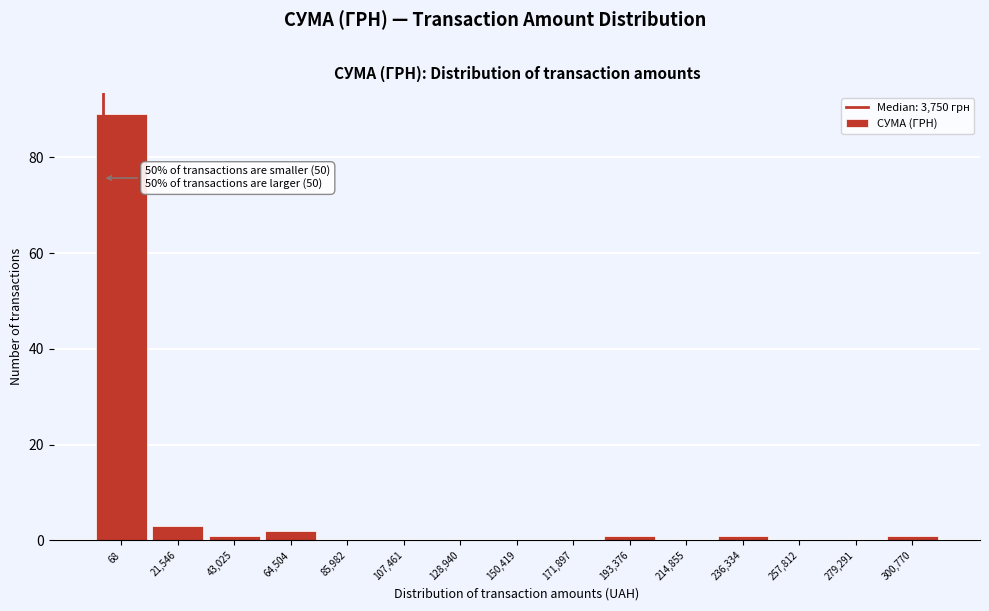

Reading left to right, extract all data points from this chart.

68=89	21,546=3	43,025=1	64,504=2	85,982=0	107,461=0	128,940=0	150,419=0	171,897=0	193,376=1	214,855=0	236,334=1	257,812=0	279,291=0	300,770=1